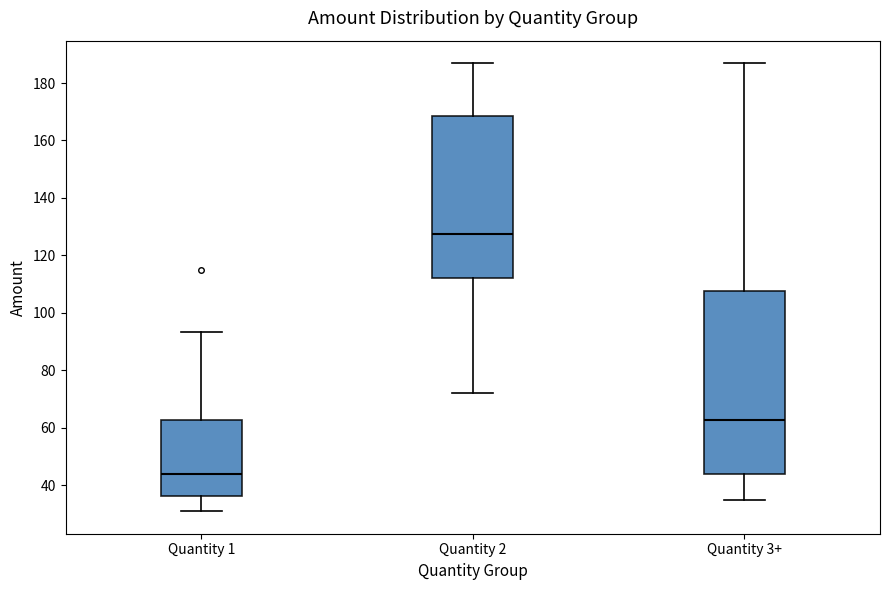

Which box's median line is the lowest?

Quantity 1